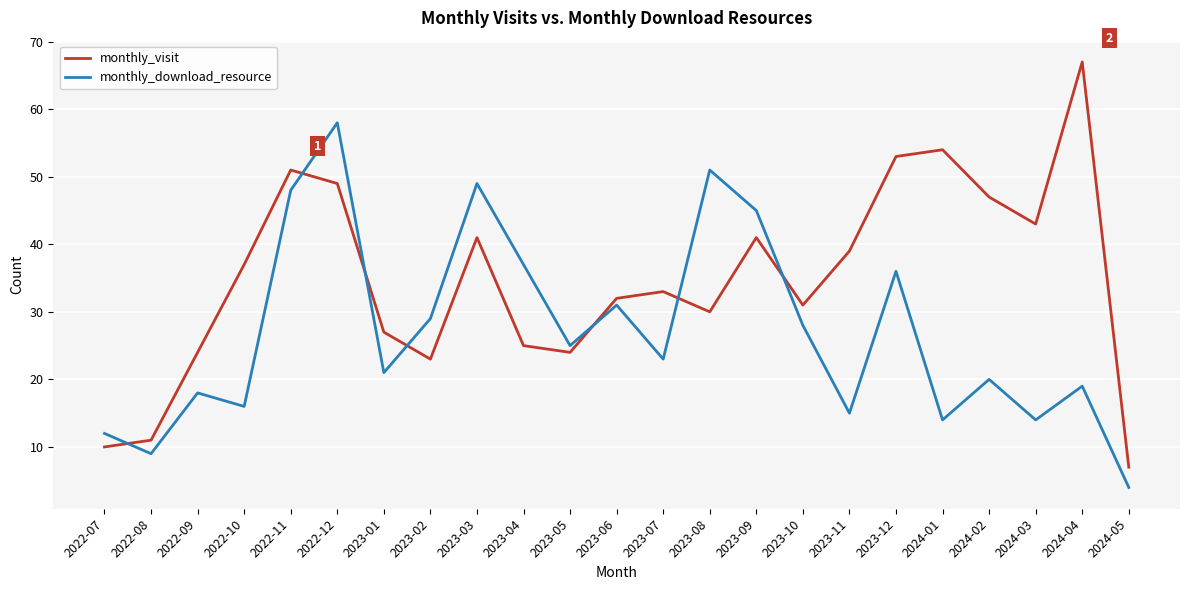

List the series in order of their overall mean, highest first.

monthly_visit, monthly_download_resource